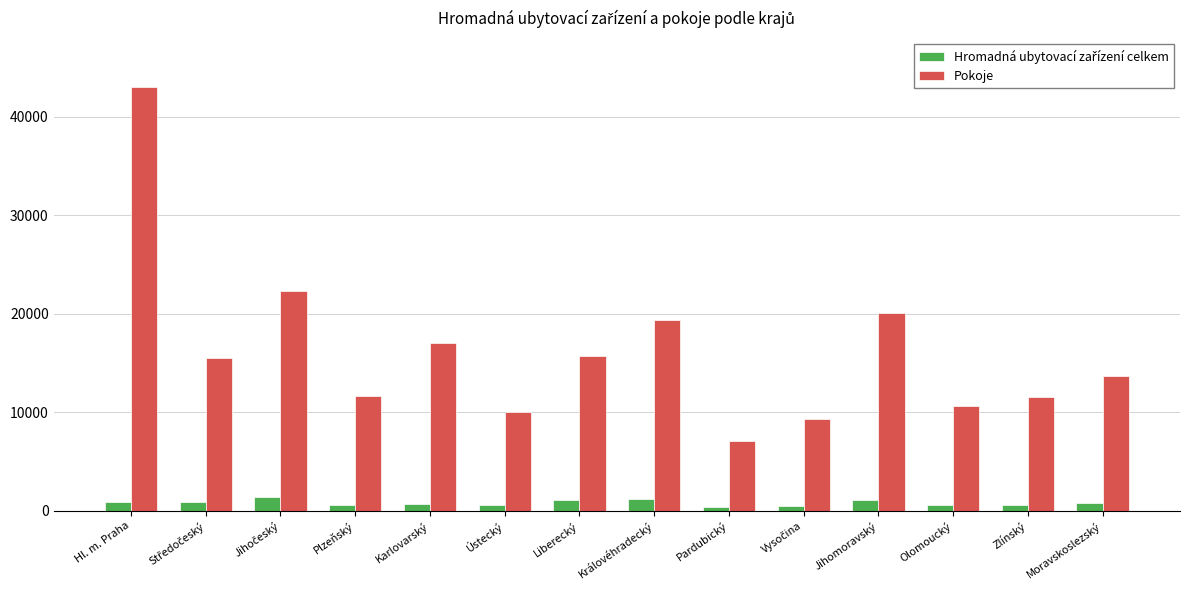

What is the maximum value shown in the chart?

43000